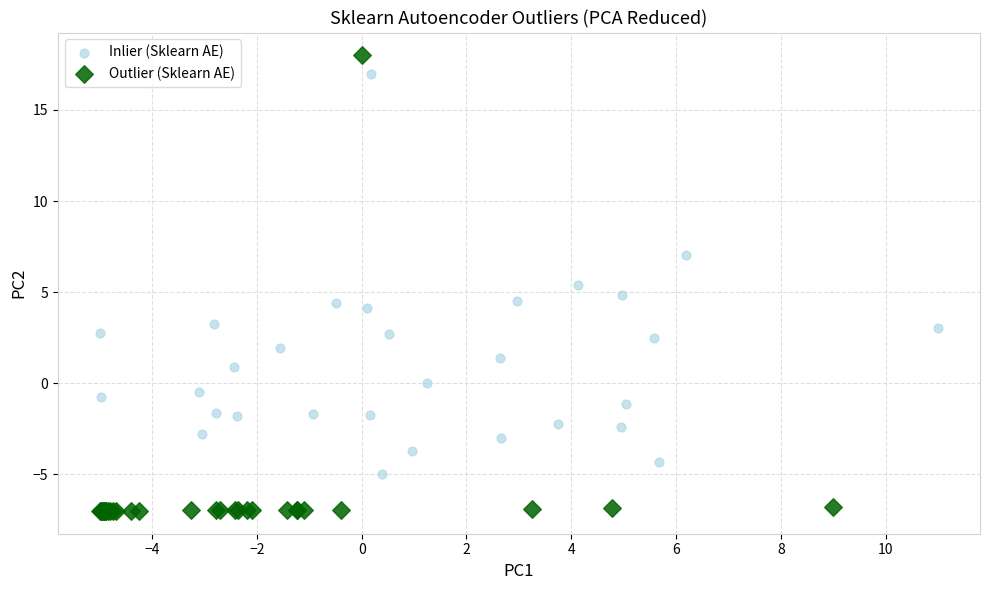

Which series has the widest spread of Y values?

Outlier (Sklearn AE)